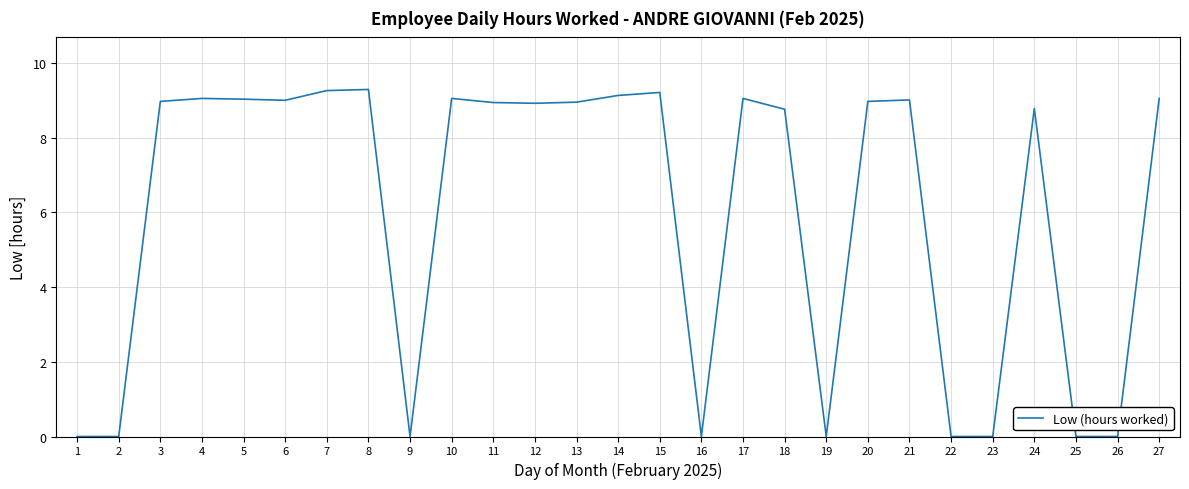

What is the greatest value displayed?

9.3